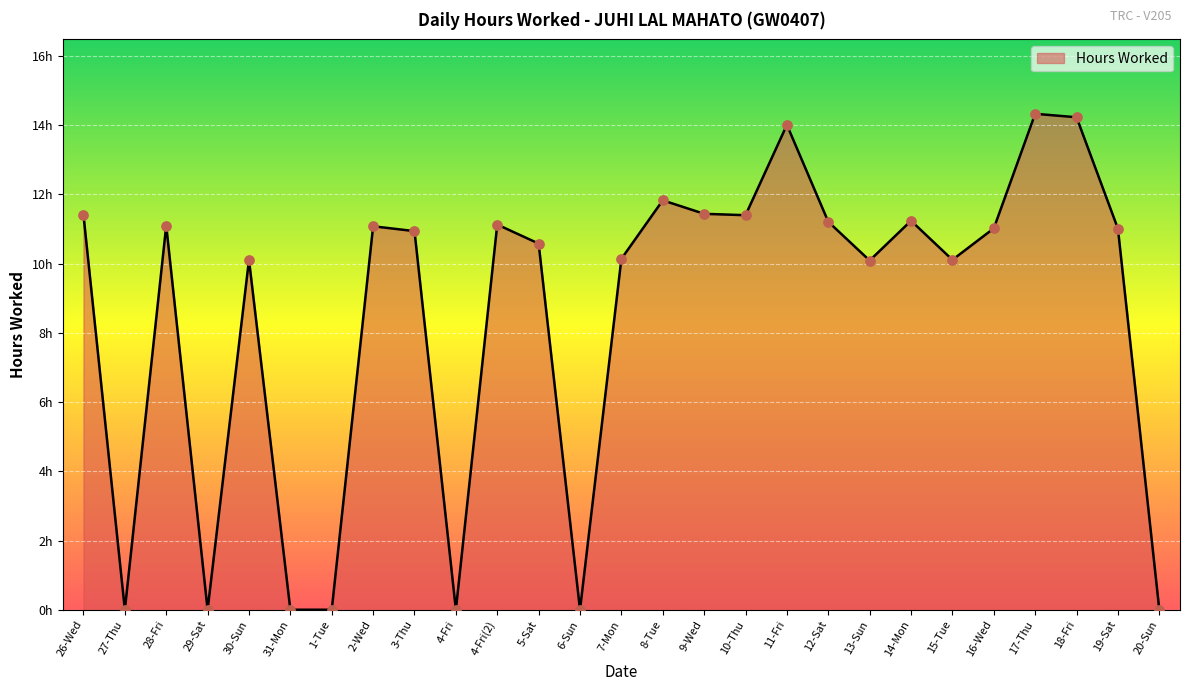

What is the ratio of the value at 19-Sat to the value at 12-Sat?

1.0